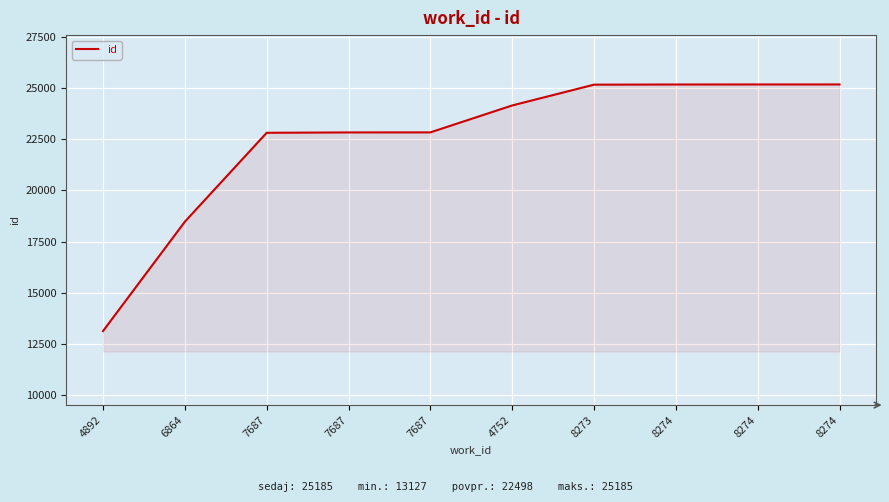

Rank the categories by value from highest to lowest.

8274, 8274, 8274, 8273, 4752, 7687, 7687, 7687, 6864, 4892